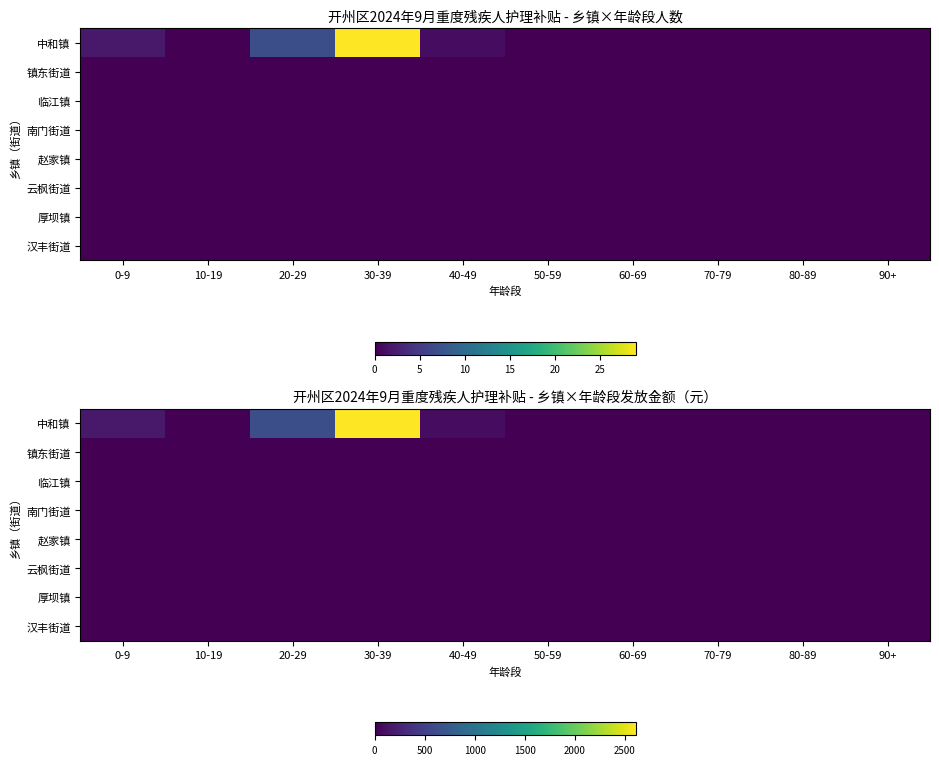

How many categories are shown in the chart?

10